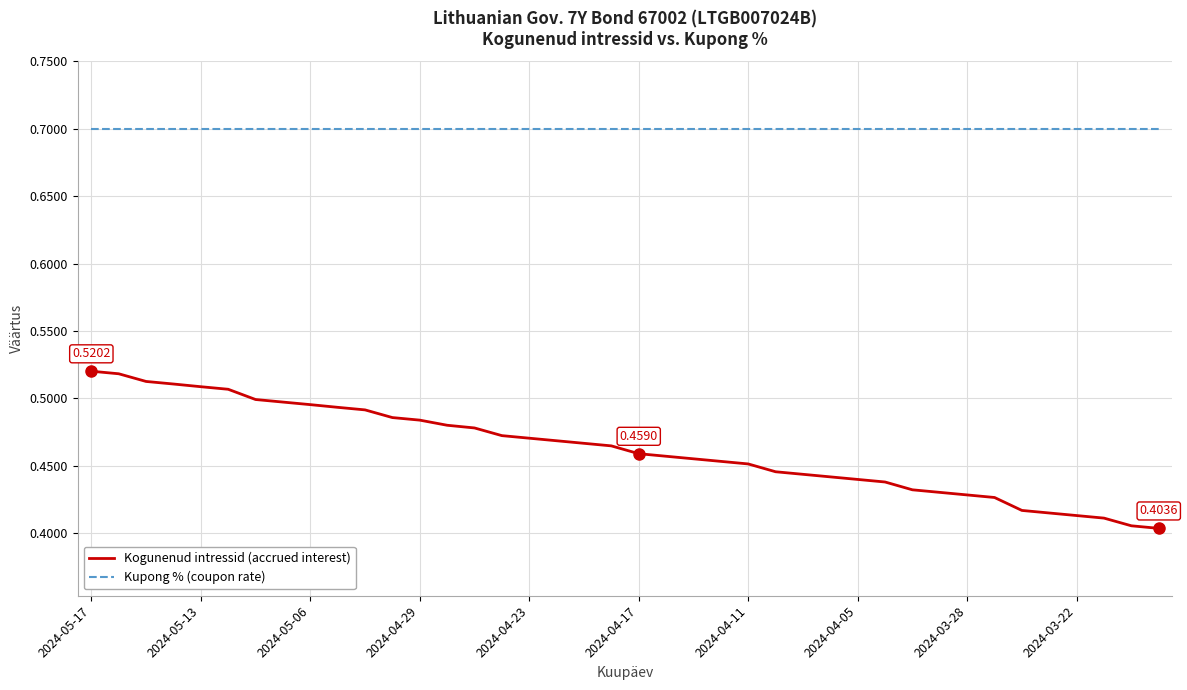

What is the maximum value for Kupong % (coupon rate)?

0.7